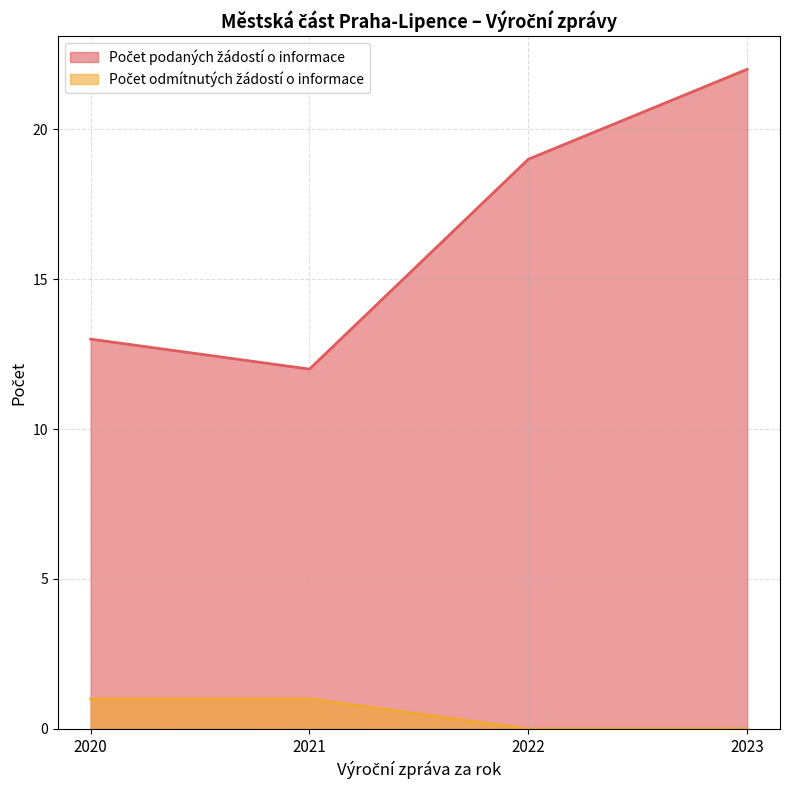

How many lines are shown in the chart?

2